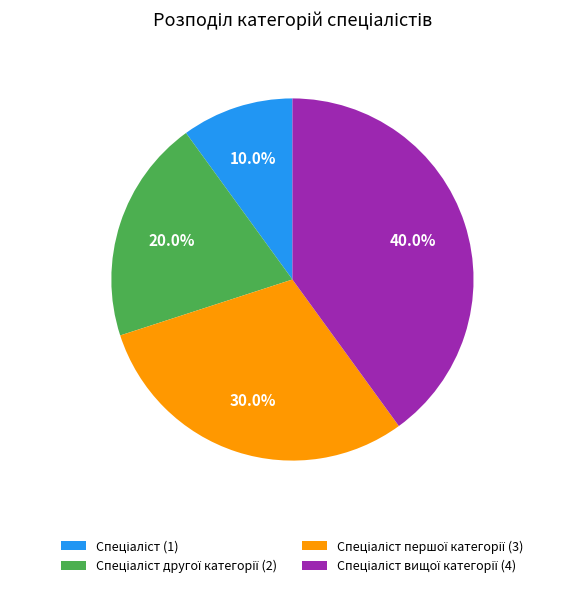

Is there a majority slice in this chart?

No